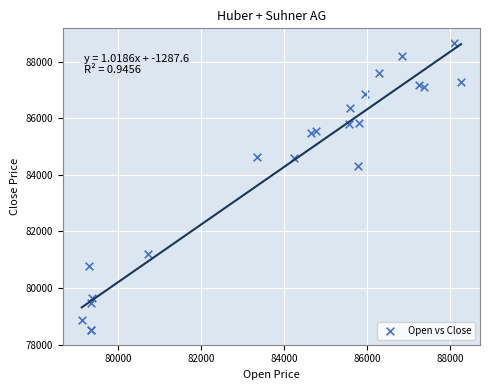

What Y value in the scatter plot is closest to 83583?

84325